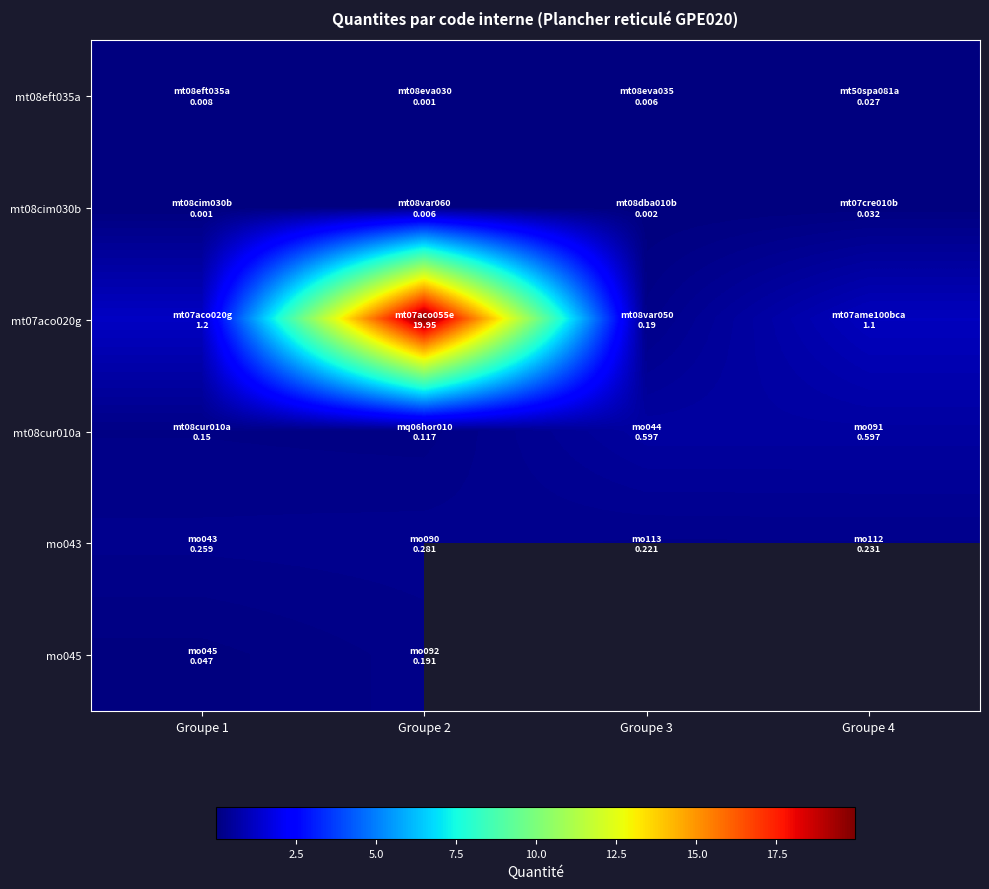

True or false: mt08eft035a has a value of 0.0 at Groupe 4.

False